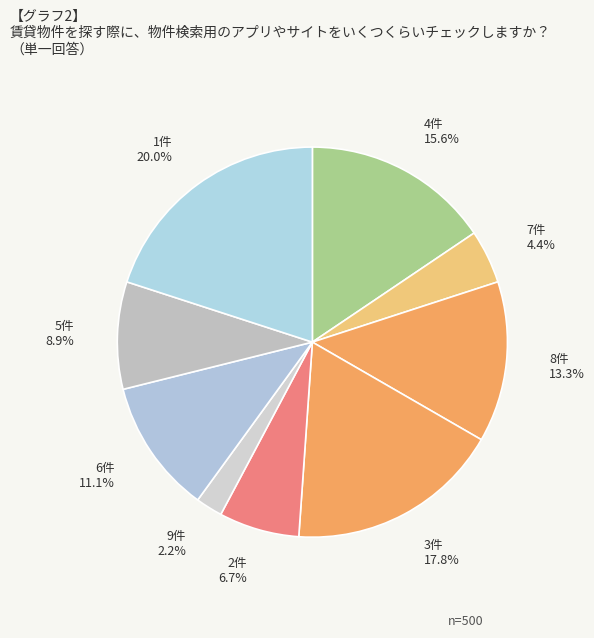

Does any single category account for the majority?

No